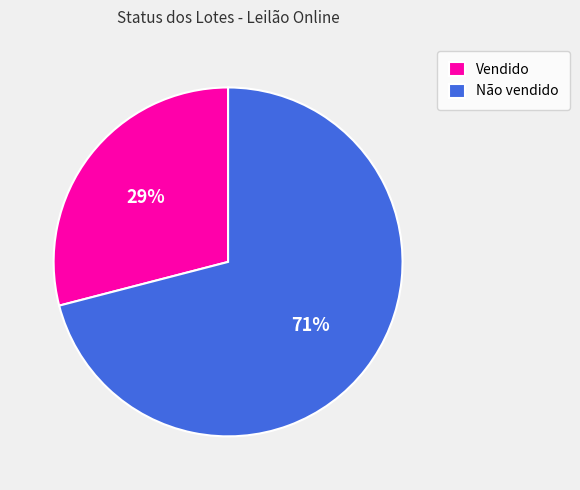

Approximately how many times larger is the value at Vendido compared to Não vendido?

0.4